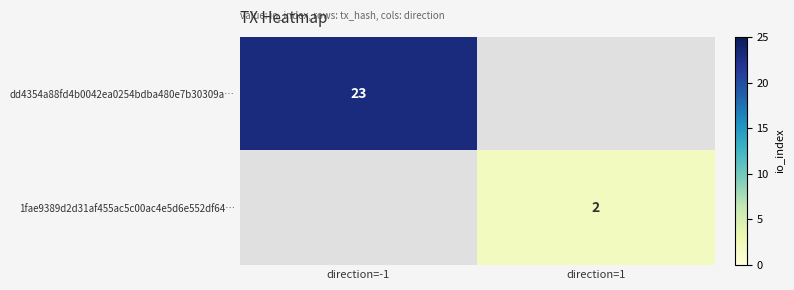

Is it true that dd4354a88fd4b0042ea0254bdba480e7b30309a… equals 23 at direction=-1?

True